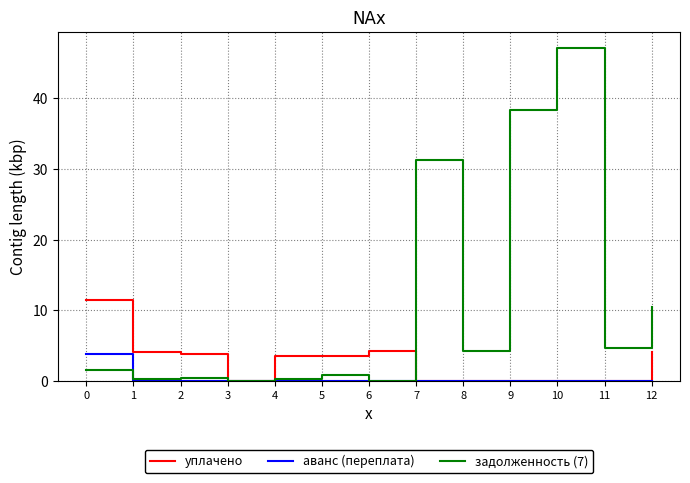

List the series in order of their overall mean, highest first.

задолженность (7), уплачено, аванс (переплата)